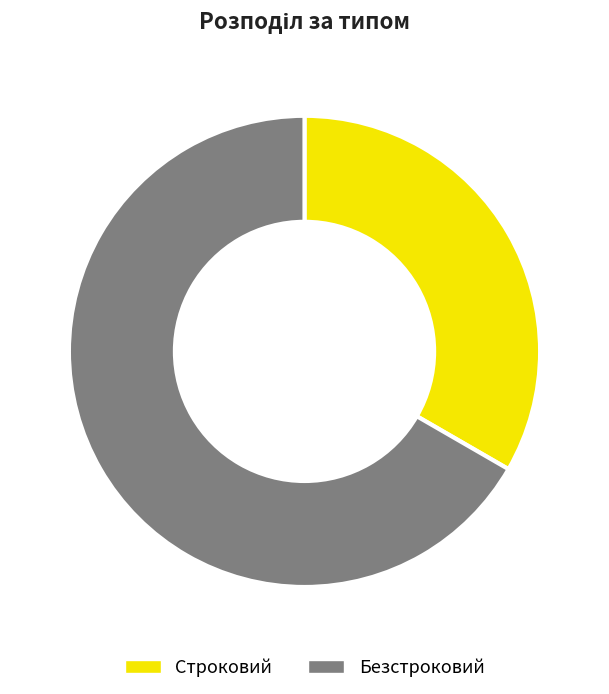

True or false: Строковий accounts for 27% of the total.

False